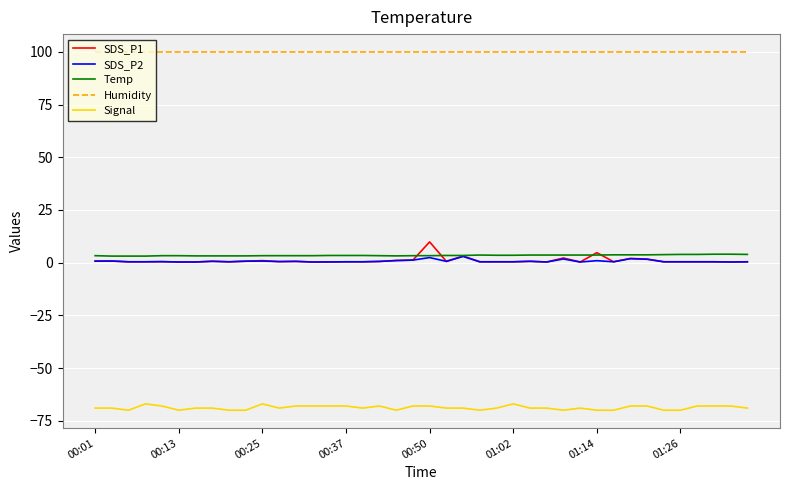

True or false: Temp and SDS_P1 intersect in this chart.

True